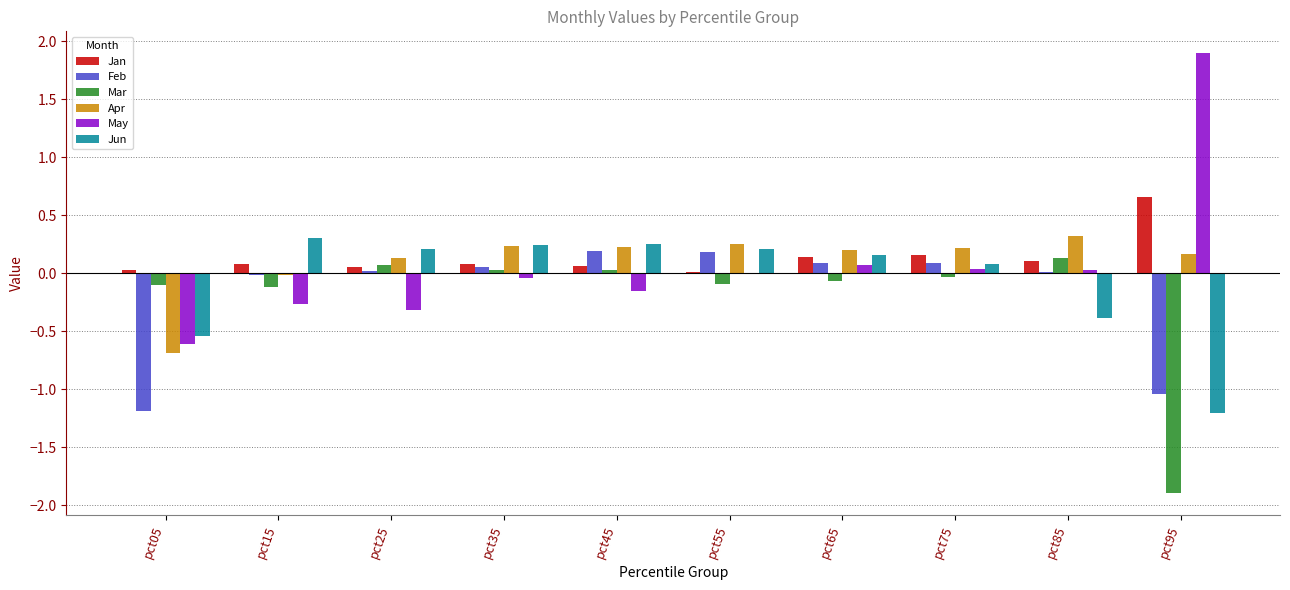

Which label corresponds to the largest value in the chart?

pct95